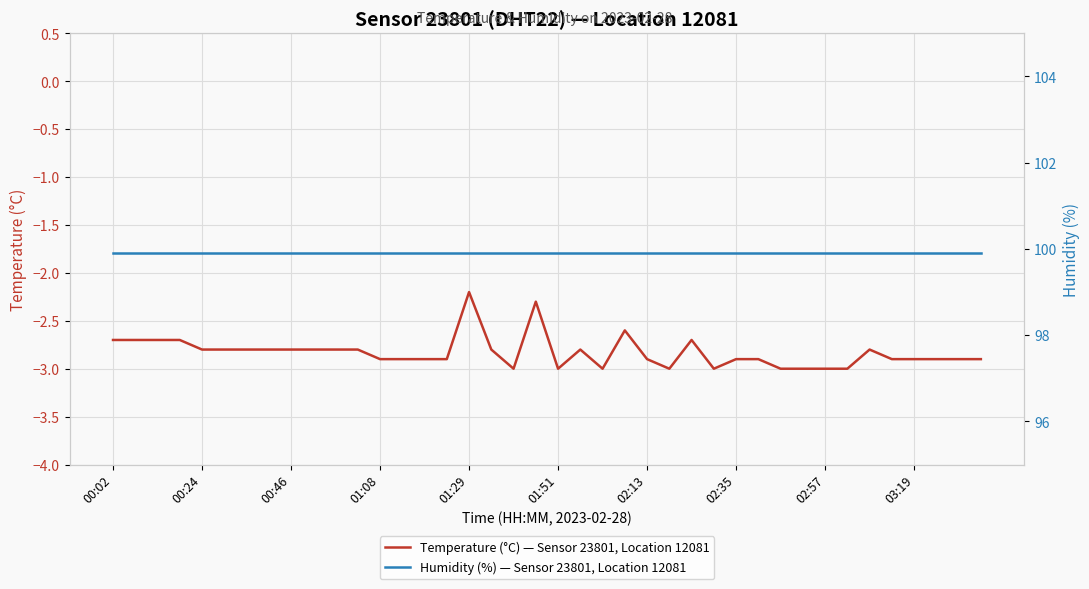

True or false: Humidity (%) — Sensor 23801, Location 12081 and Temperature (°C) — Sensor 23801, Location 12081 intersect in this chart.

False